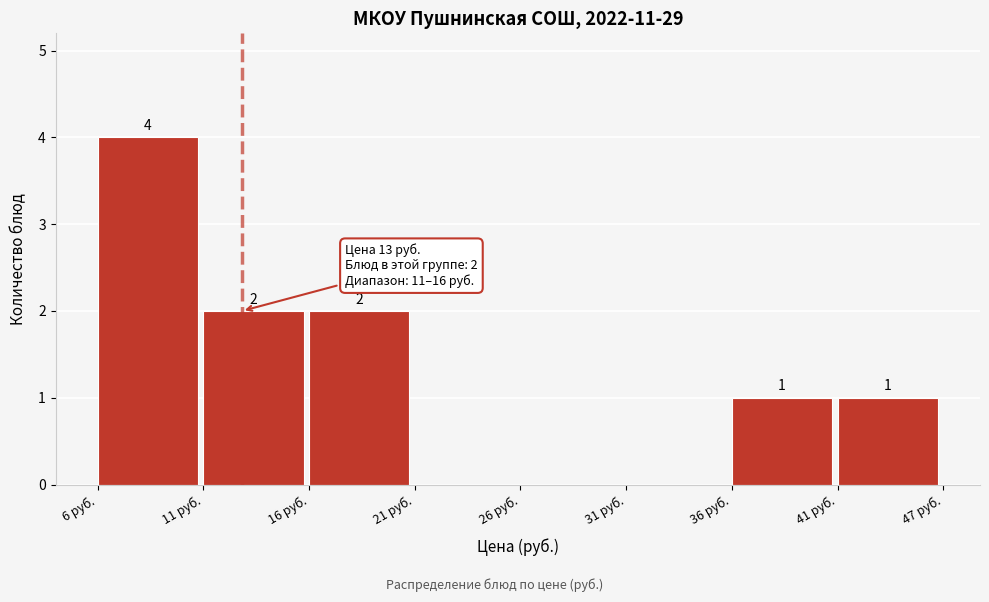

Reading right to left, list all the values displayed in this chart.

41 руб.=1	36 руб.=1	31 руб.=0	26 руб.=0	21 руб.=0	16 руб.=2	11 руб.=2	6 руб.=4